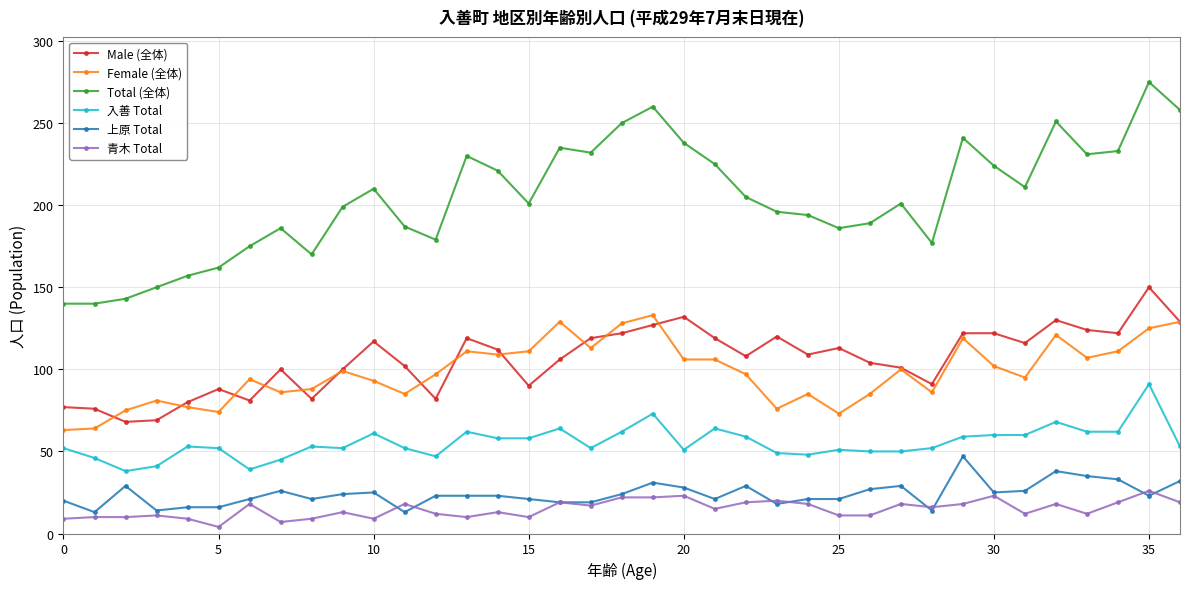

Which series has the largest total across all categories?

Total (全体)